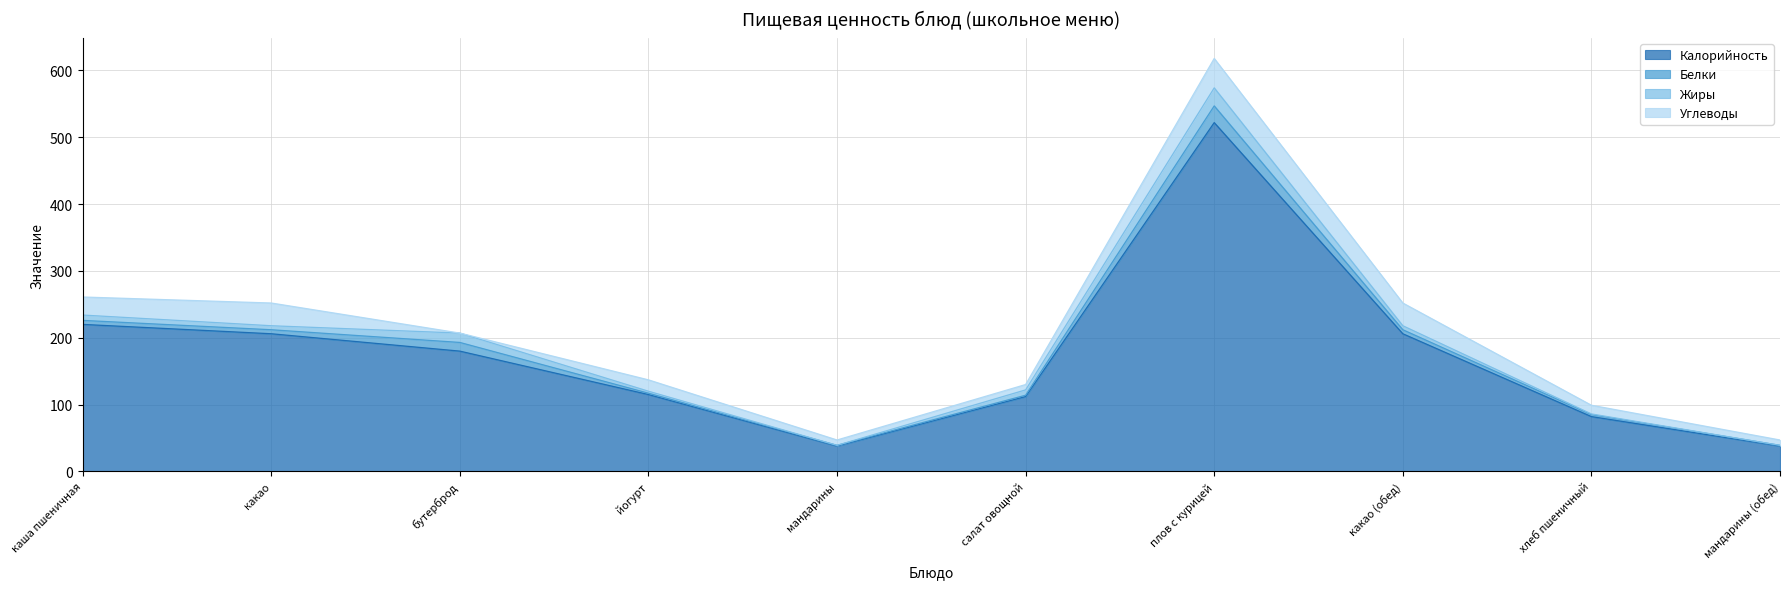

True or false: Жиры and Калорийность intersect in this chart.

False